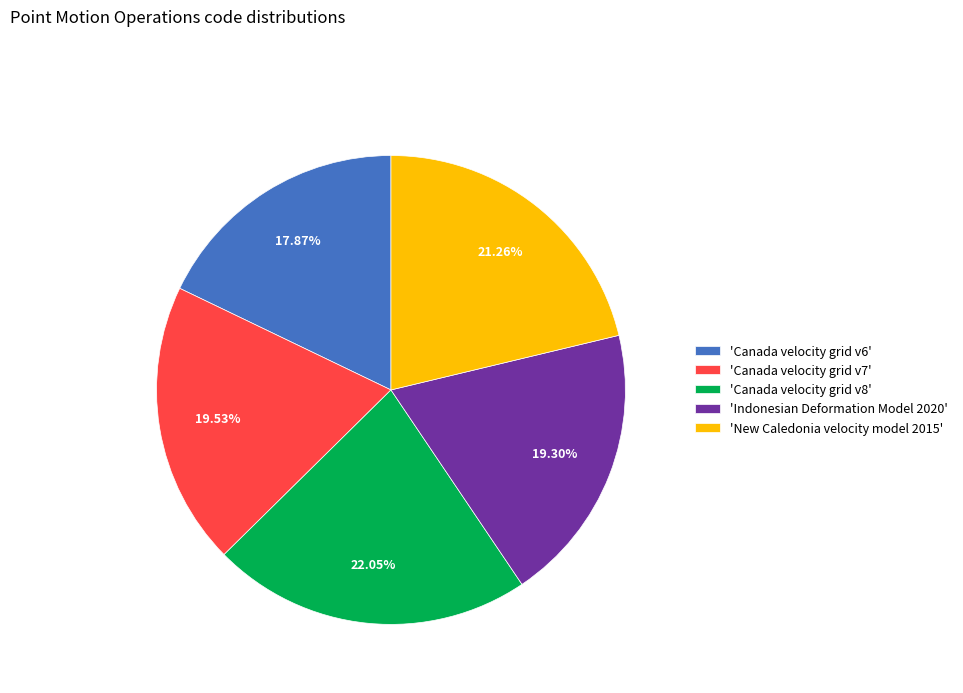

What is the largest slice in the pie chart?

'Canada velocity grid v8'